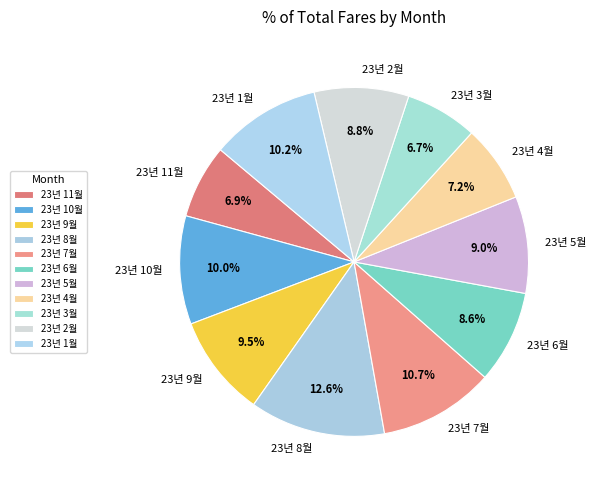

Does 23년 1월 represent more than half of the total?

No